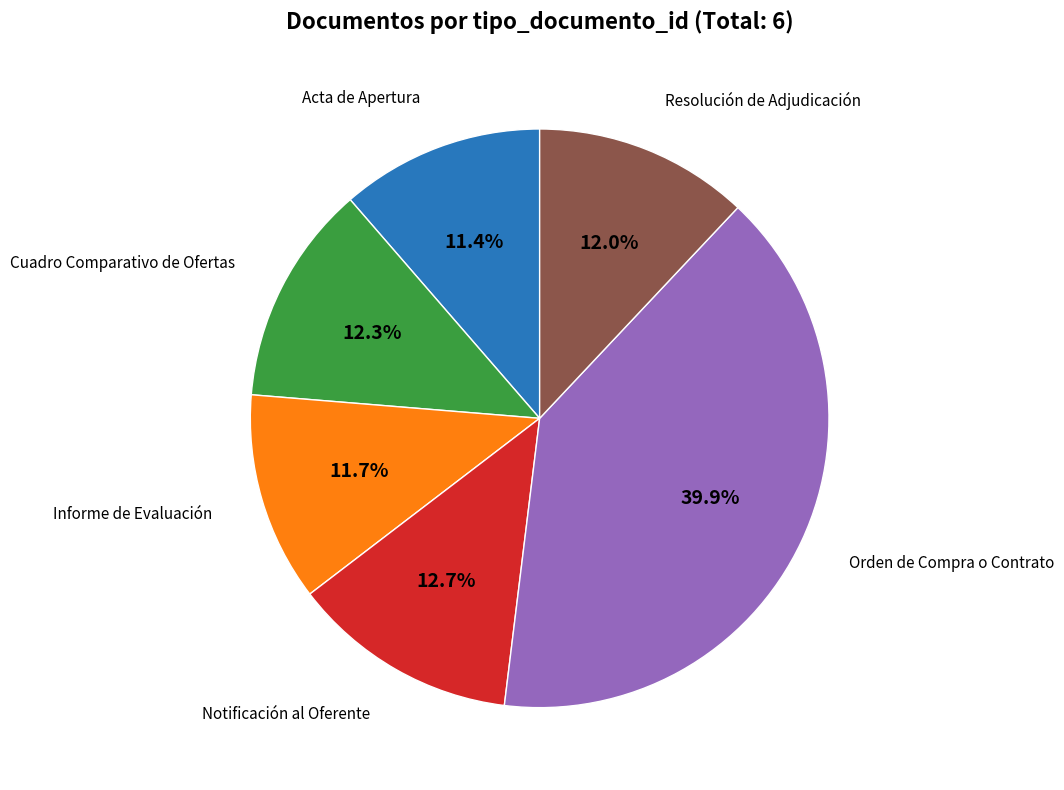

Is there any slice that represents more than half of the pie?

No